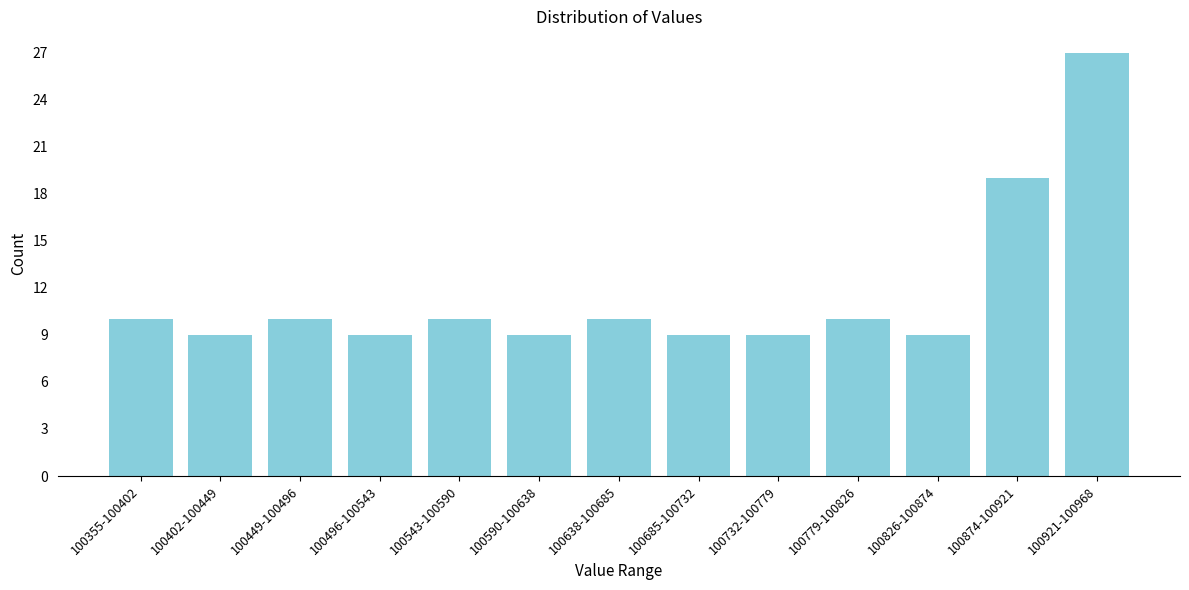

Reading left to right, what are all the values shown in this chart?

10	9	10	9	10	9	10	9	9	10	9	19	27